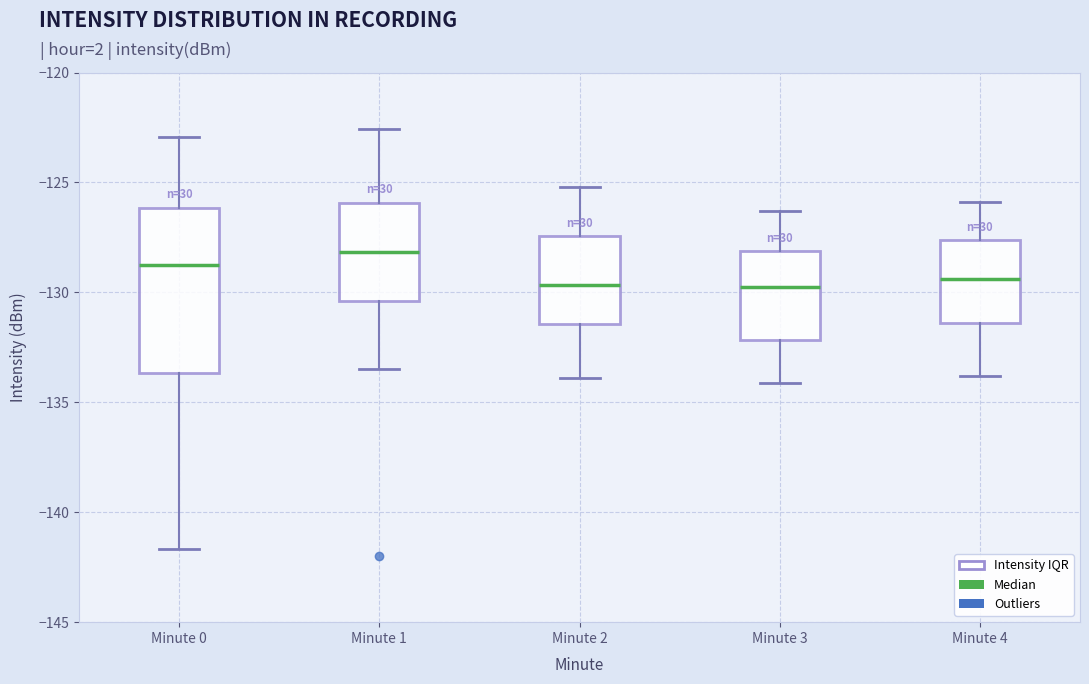

Reading left to right, transcribe this box plot: for each box, give where its median line is, the range the box spans, and where its two whiskers end, as read against the y-axis. The values are not printed on the chart, so give them approximately, as read against the axis.

Minute 0: median -128.5, box -133.5 to -126.0, whiskers -141.5 to -123.0
Minute 1: median -128.0, box -130.5 to -126.0, whiskers -133.5 to -122.5
Minute 2: median -129.5, box -131.5 to -127.5, whiskers -134.0 to -125.0
Minute 3: median -129.5, box -132.0 to -128.0, whiskers -134.0 to -126.5
Minute 4: median -129.5, box -131.5 to -127.5, whiskers -134.0 to -126.0